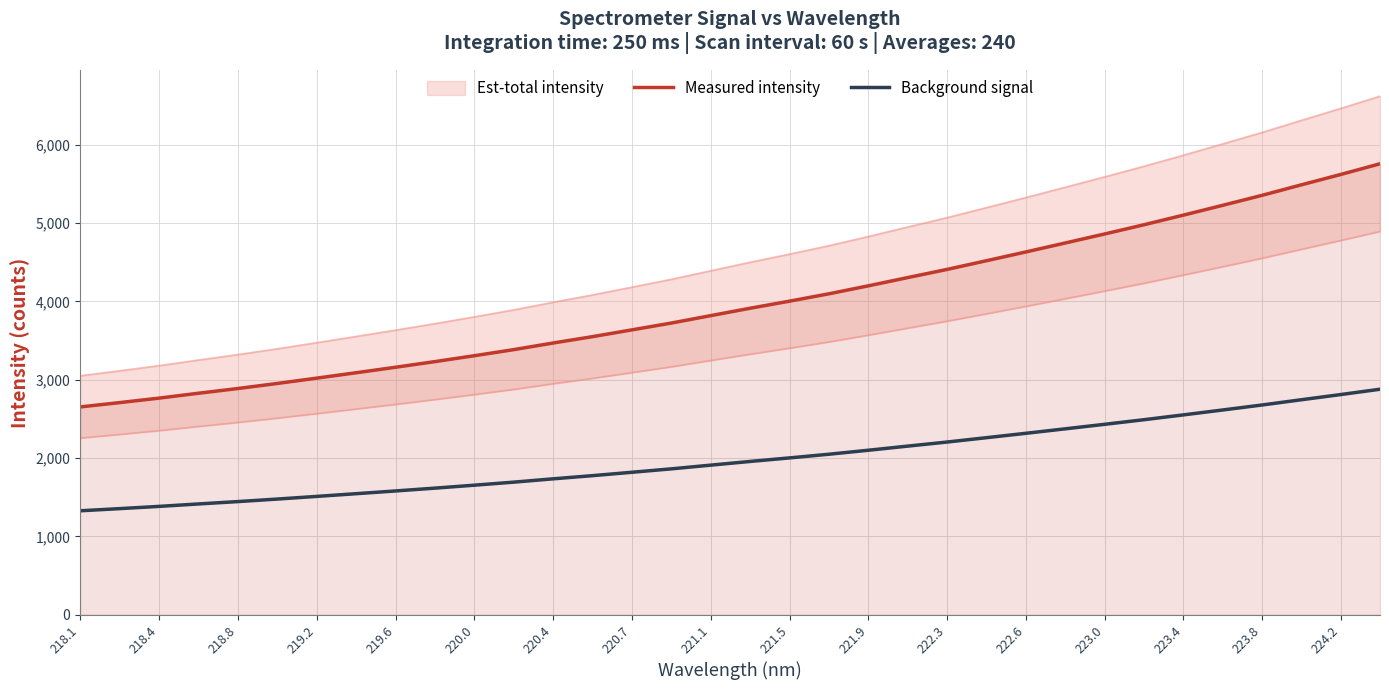

True or false: Background signal and Measured intensity intersect in this chart.

False